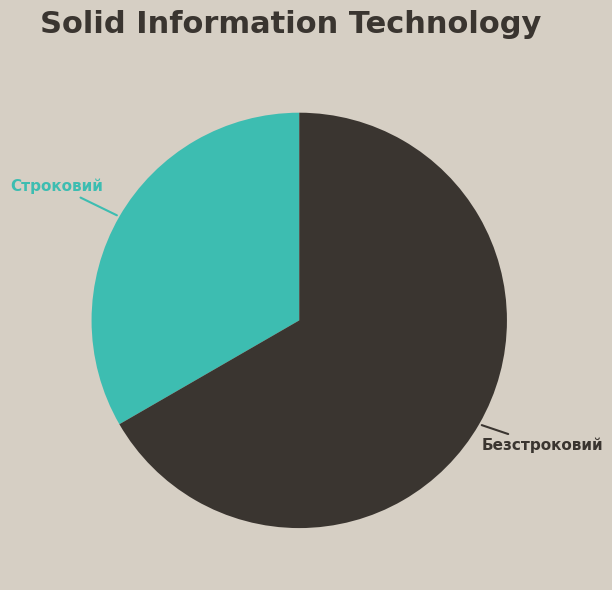

What is the largest slice in the pie chart?

Безстроковий